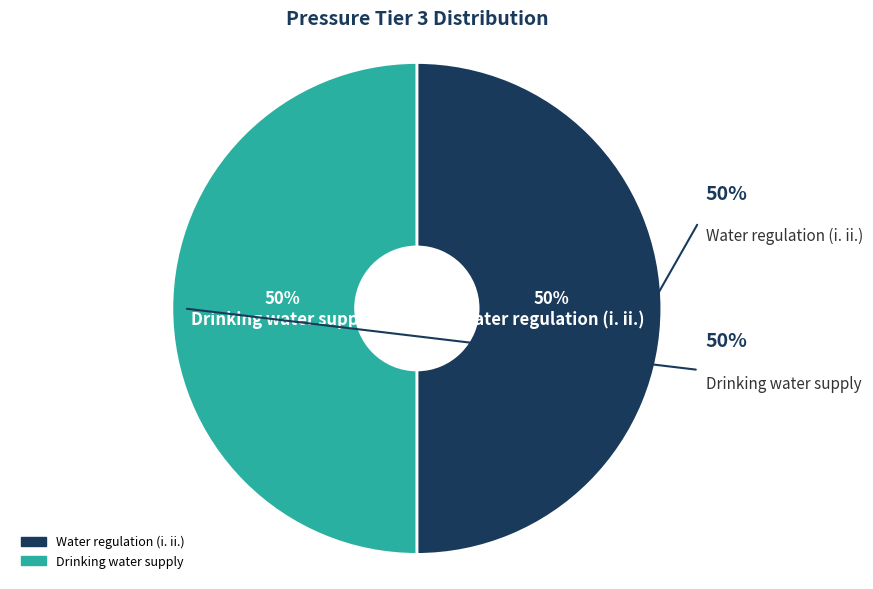

What is the majority slice?

Water regulation (i. ii.)